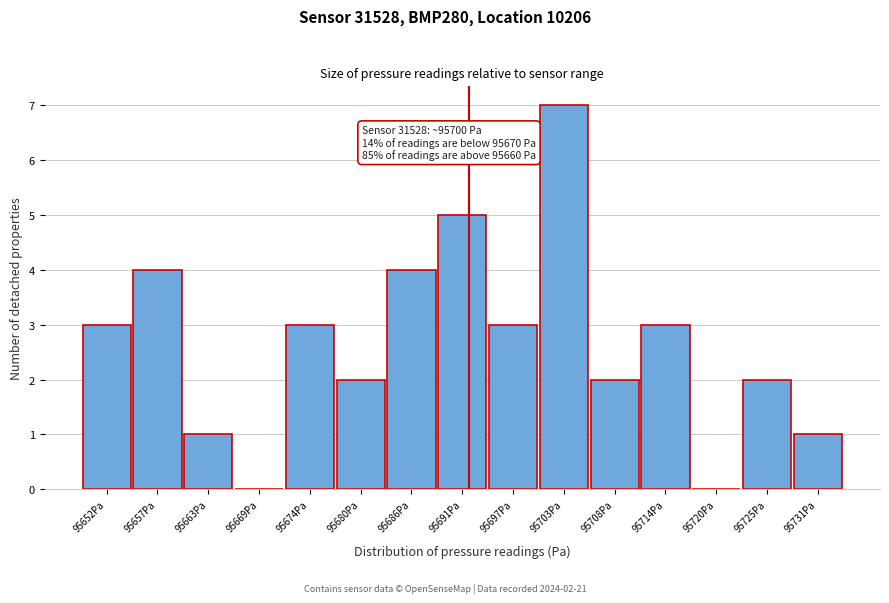

Reading left to right, list all the values displayed in this chart.

95652Pa=3	95657Pa=4	95663Pa=1	95669Pa=0	95674Pa=3	95680Pa=2	95686Pa=4	95691Pa=5	95697Pa=3	95703Pa=7	95708Pa=2	95714Pa=3	95720Pa=0	95725Pa=2	95731Pa=1